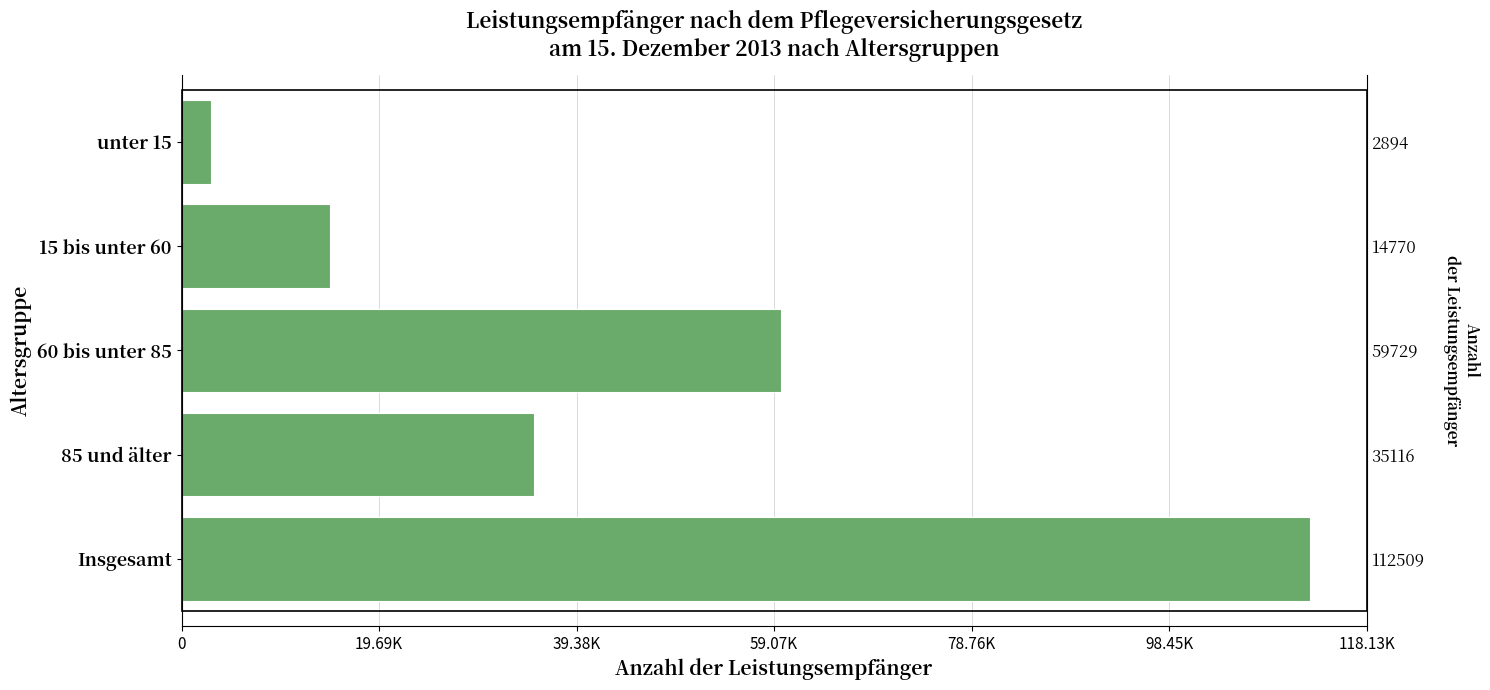

Are the bars horizontal?

Yes